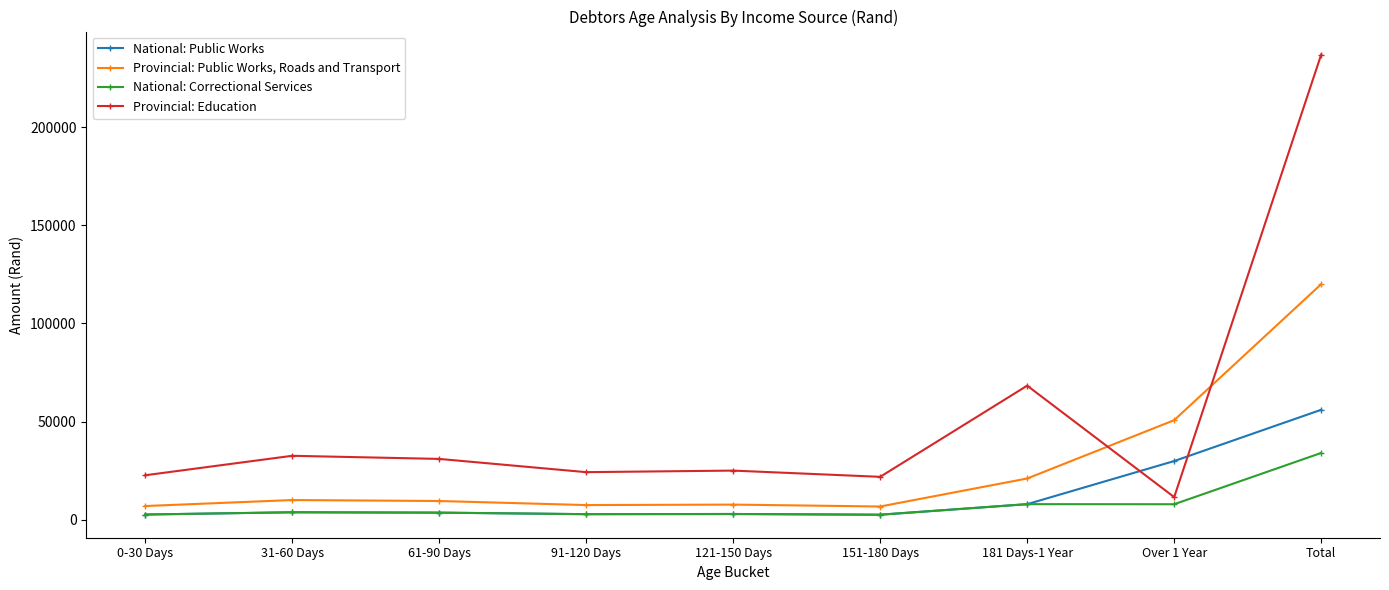

What is the label of the 8th point from the left?

Over 1 Year